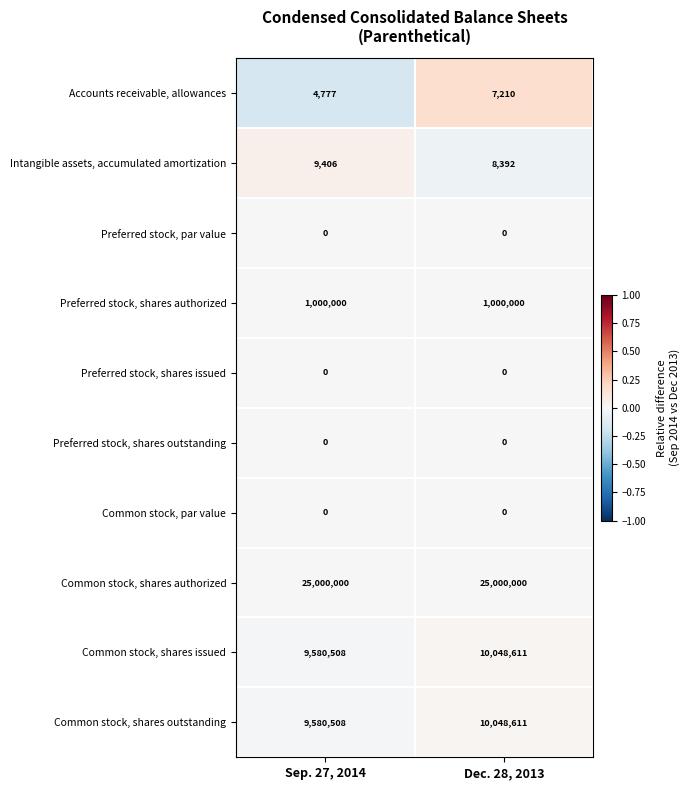

What is the minimum value shown in the chart?

0